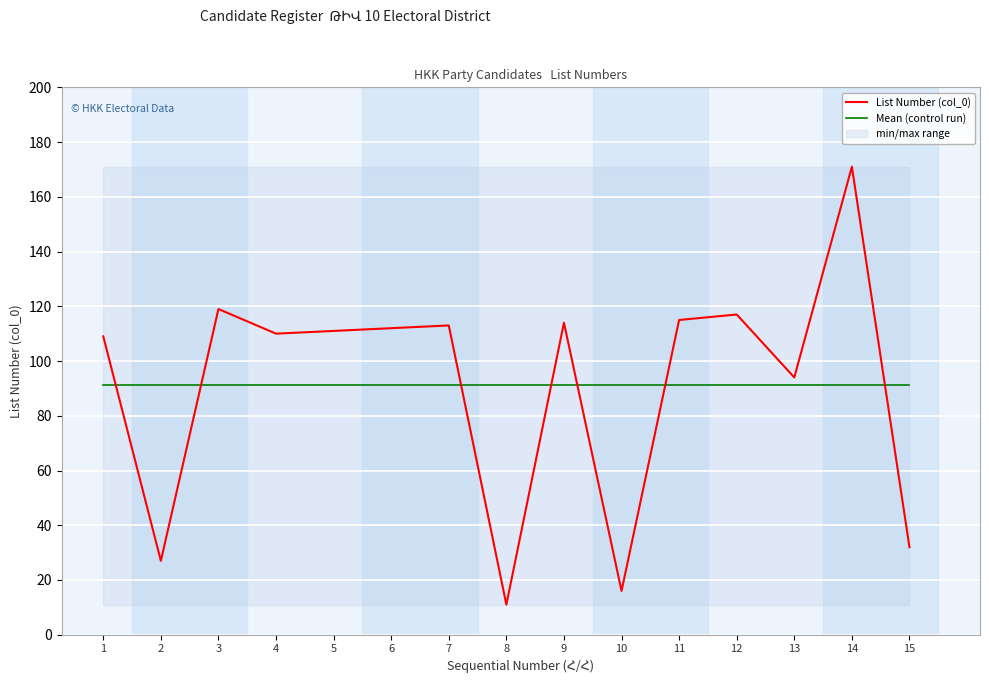

What is the approximate value of List Number (col_0) at 7?

113.0